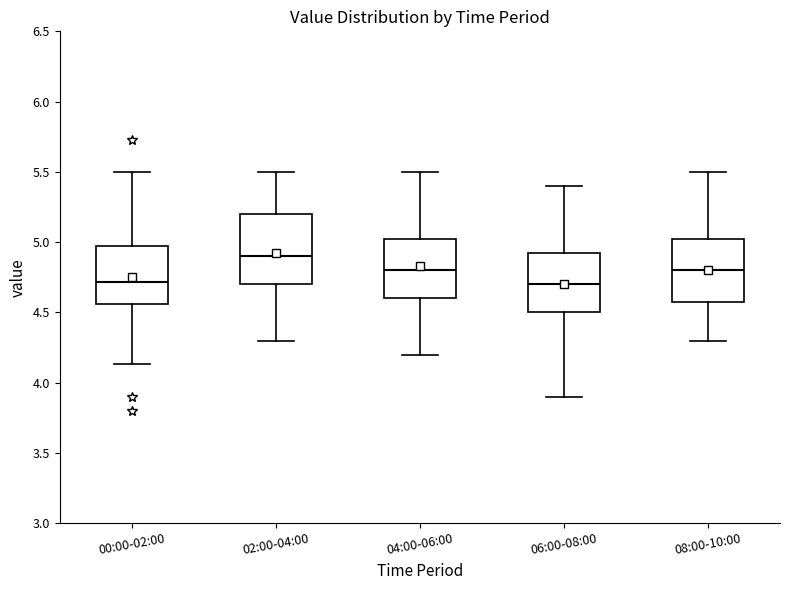

Reading left to right, read every box against the y-axis: the position of its median line, the range the box covers, and the ends of its whiskers. The values are not printed on the chart, so give them approximately, as read against the axis.

00:00-02:00: median 4.70, box 4.55 to 4.95, whiskers 4.15 to 5.50
02:00-04:00: median 4.90, box 4.70 to 5.20, whiskers 4.30 to 5.50
04:00-06:00: median 4.80, box 4.60 to 5.05, whiskers 4.20 to 5.50
06:00-08:00: median 4.70, box 4.50 to 4.95, whiskers 3.90 to 5.40
08:00-10:00: median 4.80, box 4.60 to 5.05, whiskers 4.30 to 5.50